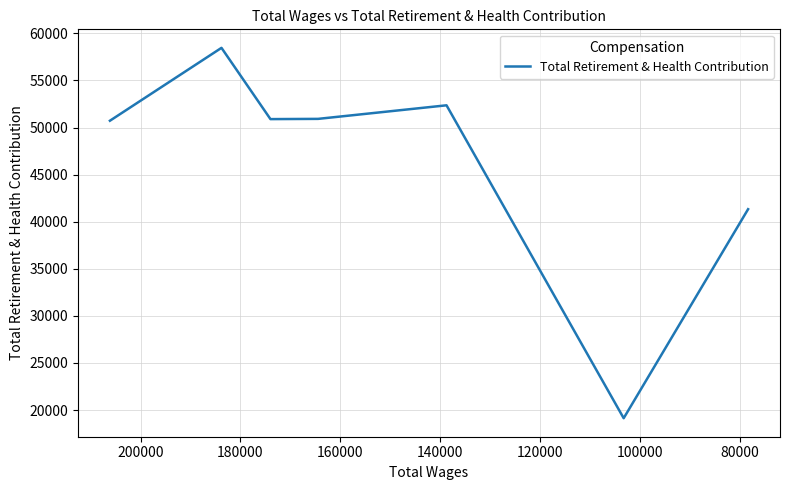

How many points are higher than both their immediate neighbors (excluding endpoints)?

2